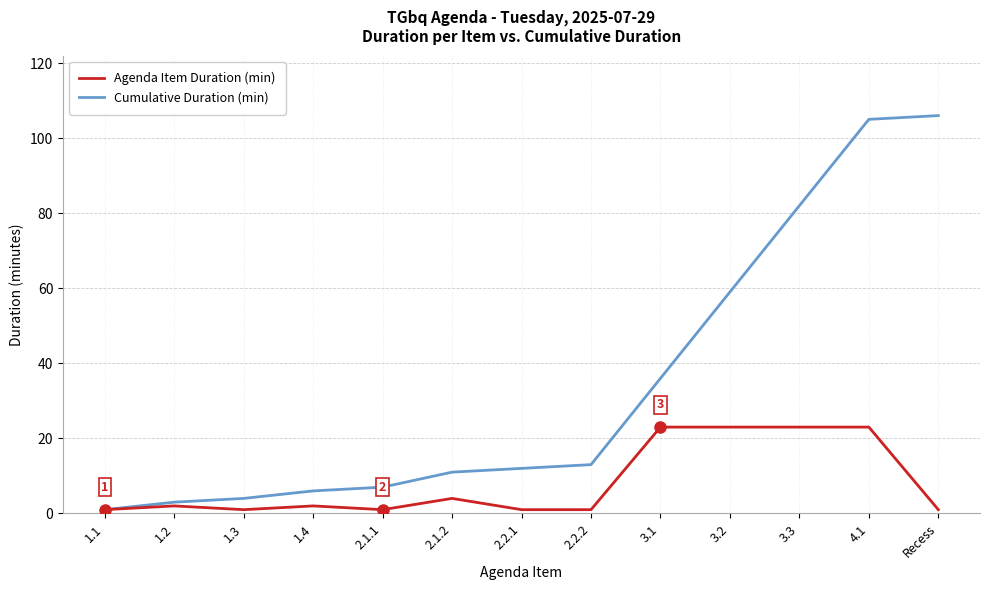

True or false: Cumulative Duration (min) has a value of 40 at 3.2.

False